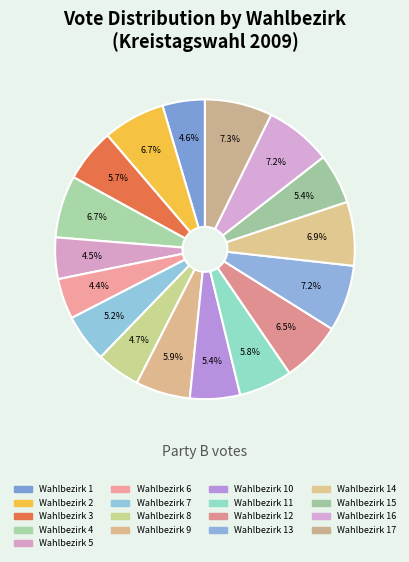

Does any single category account for the majority?

No